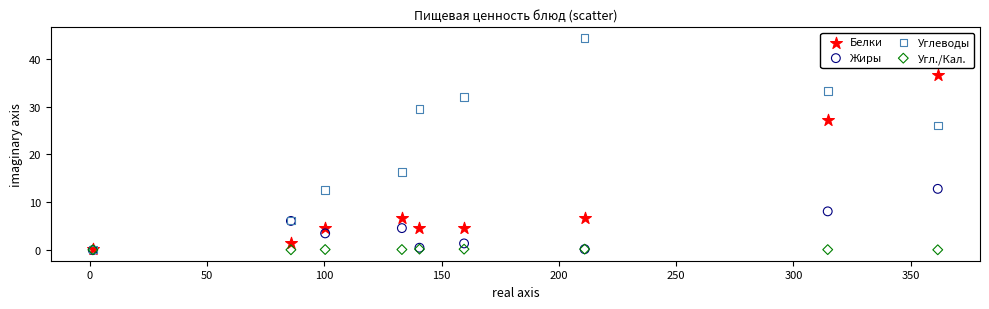

In the Углеводы series, what Y value is closest to 22?

26.0